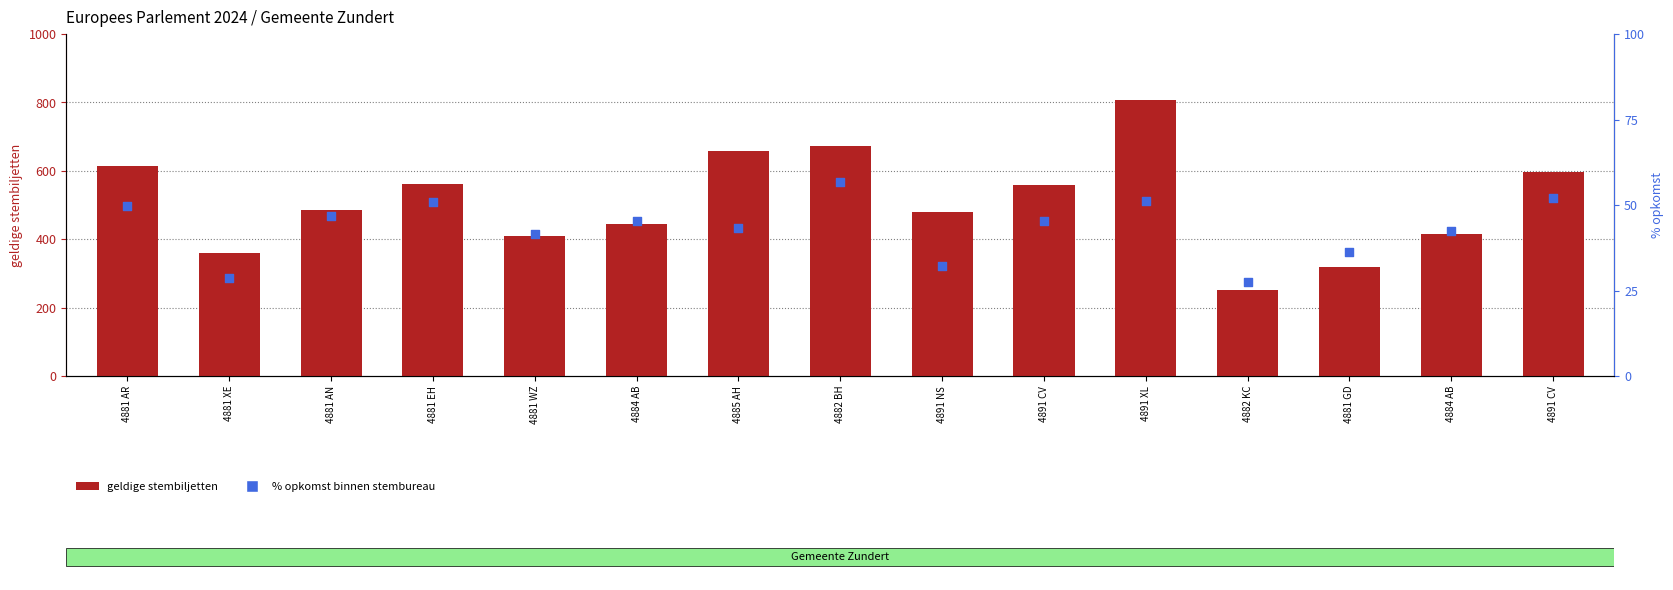

Is the value of % opkomst binnen stembureau at 4891 XL greater than the value of geldige stembiljetten at 4884 AB?

No